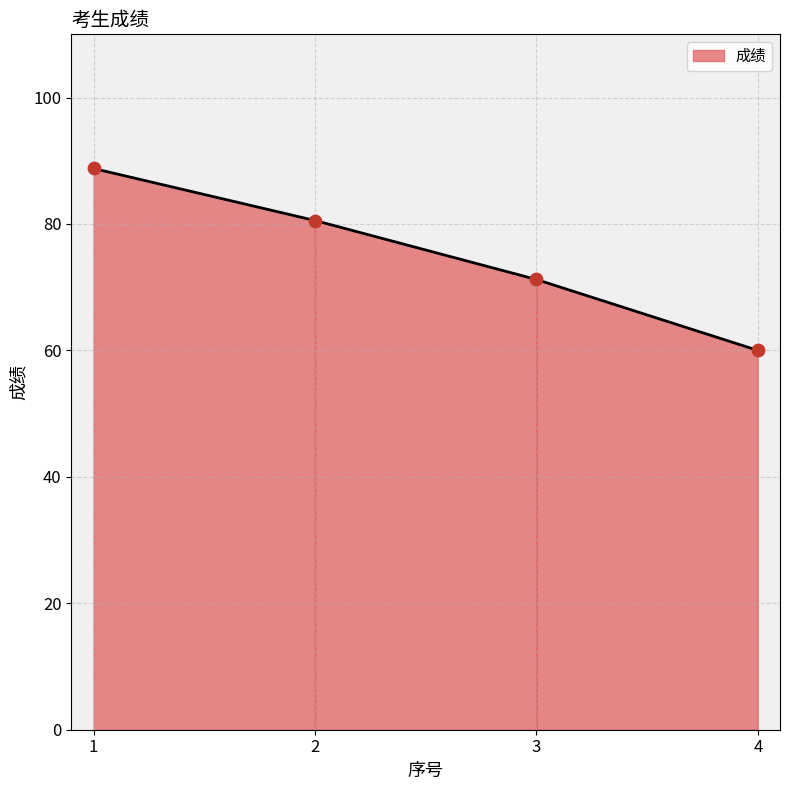

What is the ratio of the value at 1 to the value at 2?

1.1